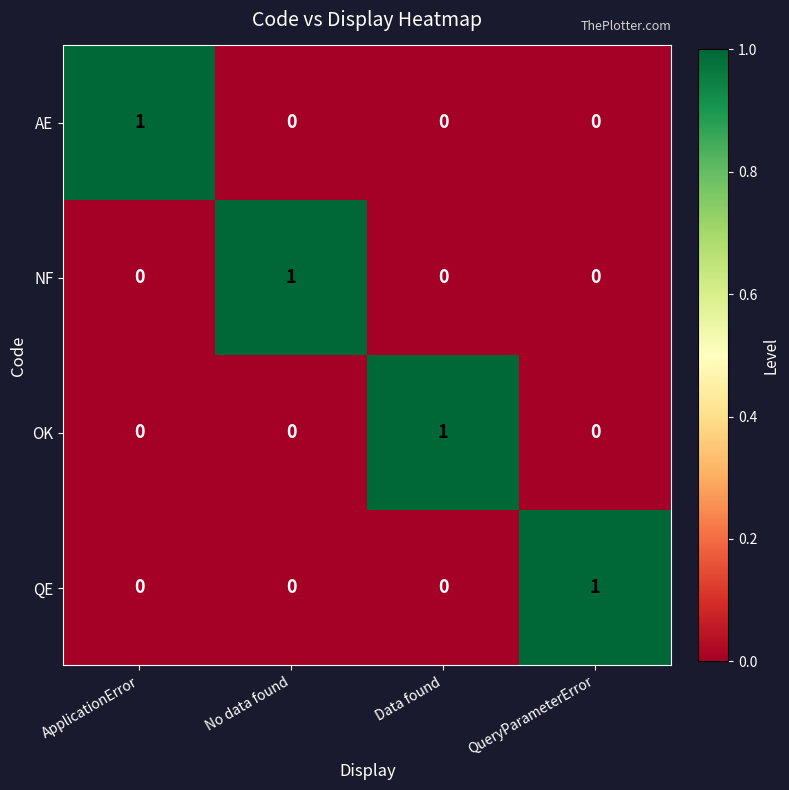

How many QE values are between 0 and 1?

4